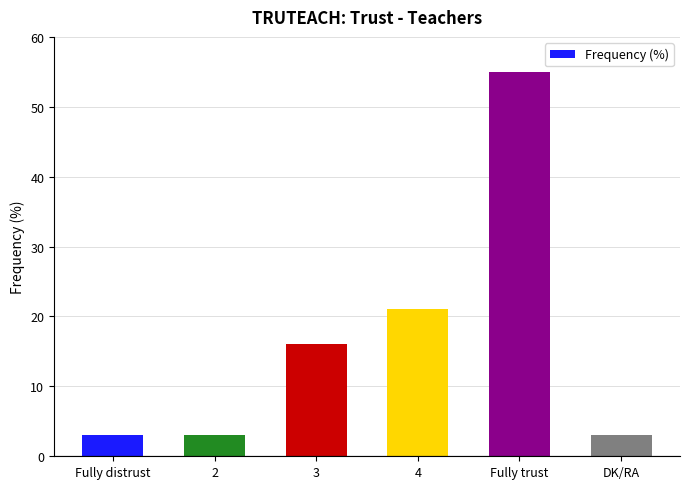

Which category has the highest value across all series?

Fully trust